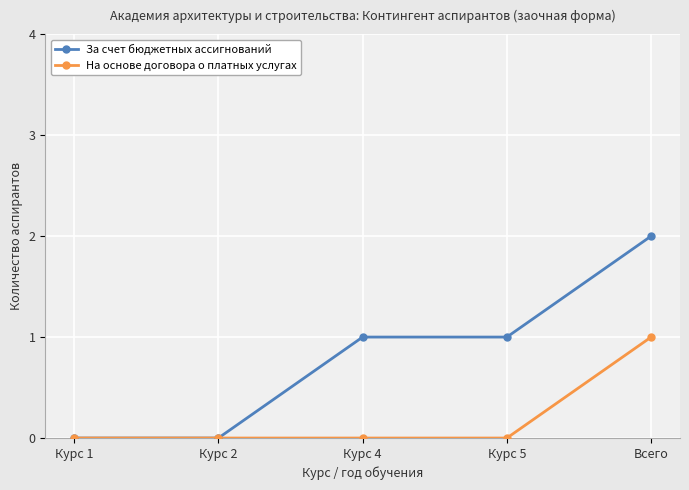

What is the maximum value for За счет бюджетных ассигнований?

2